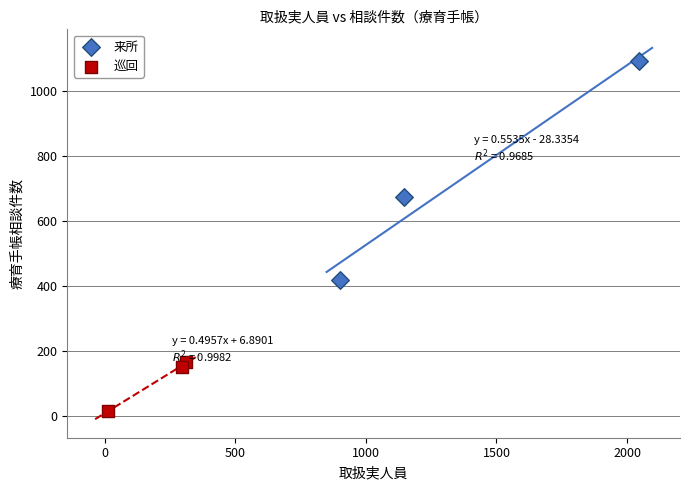

Which series has the widest spread of Y values?

来所